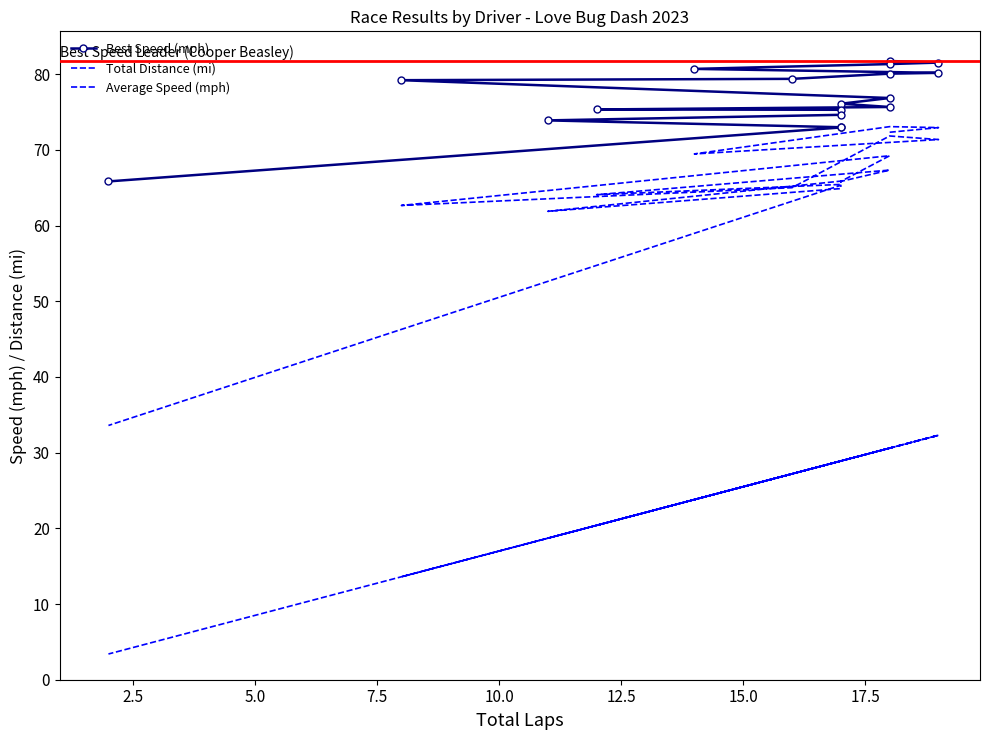

What is the sum of the Best Speed (mph) values at 2.5 and 15.0?

160.9